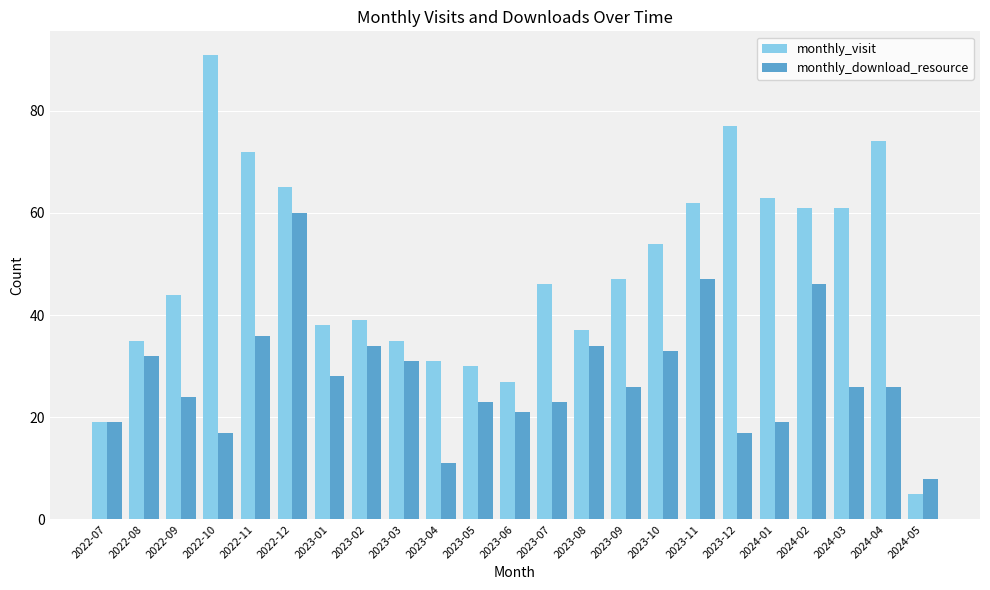

What is the spread (max minus min) of values at 2022-11?

36